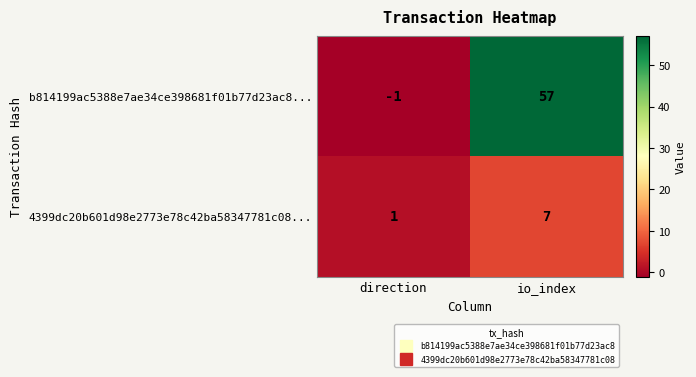

How many categories are shown in the chart?

2